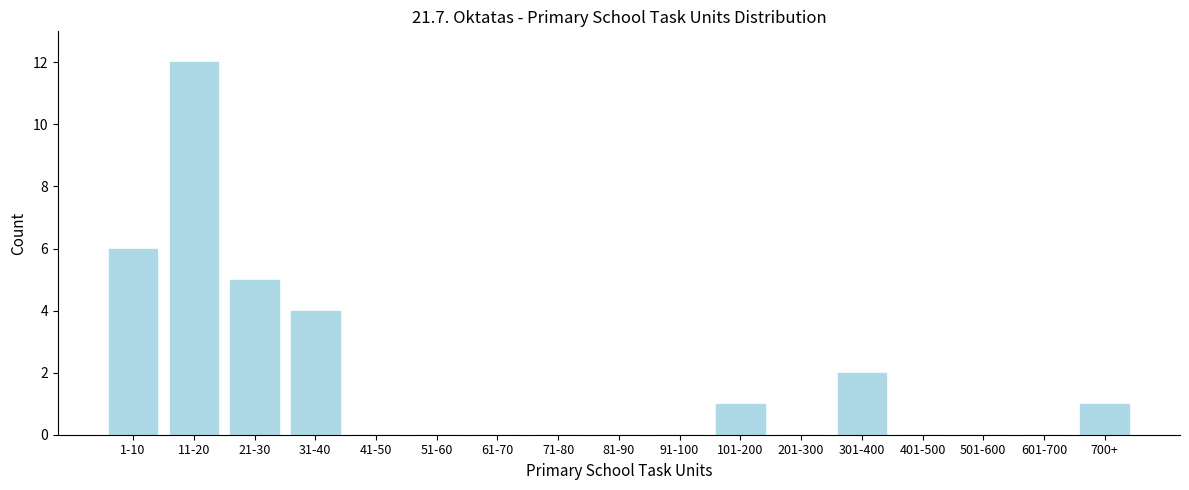

Reading left to right, what are all the values shown in this chart?

1-10=6	11-20=12	21-30=5	31-40=4	41-50=0	51-60=0	61-70=0	71-80=0	81-90=0	91-100=0	101-200=1	201-300=0	301-400=2	401-500=0	501-600=0	601-700=0	700+=1